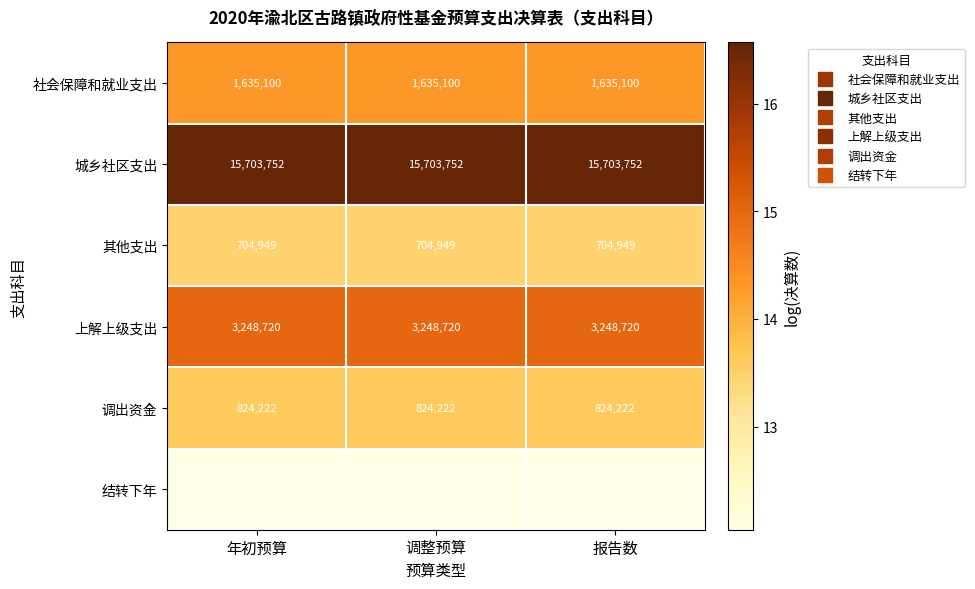

What is the minimum value shown in the chart?

169540